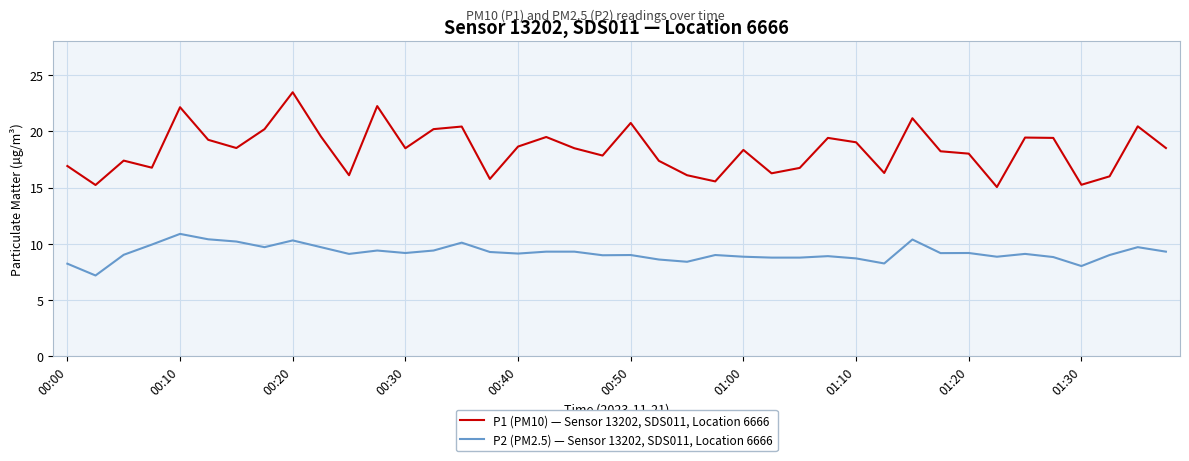

What is the difference between the maximum and minimum values in the P2 (PM2.5) — Sensor 13202, SDS011, Location 6666 series?

3.7